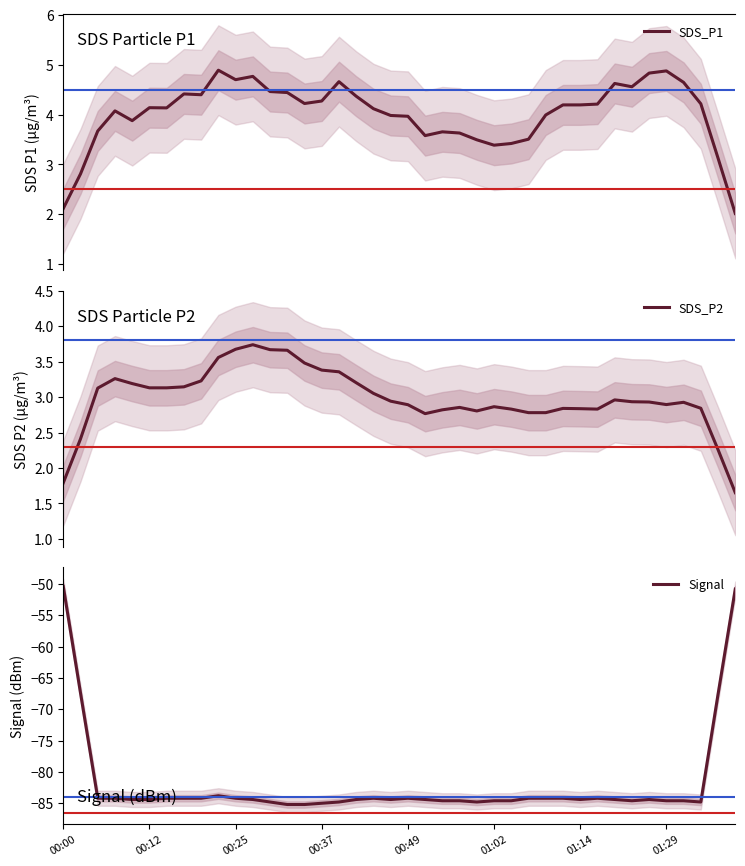

What is the sum of the SDS_P1 values at 13 and 31?

8.7